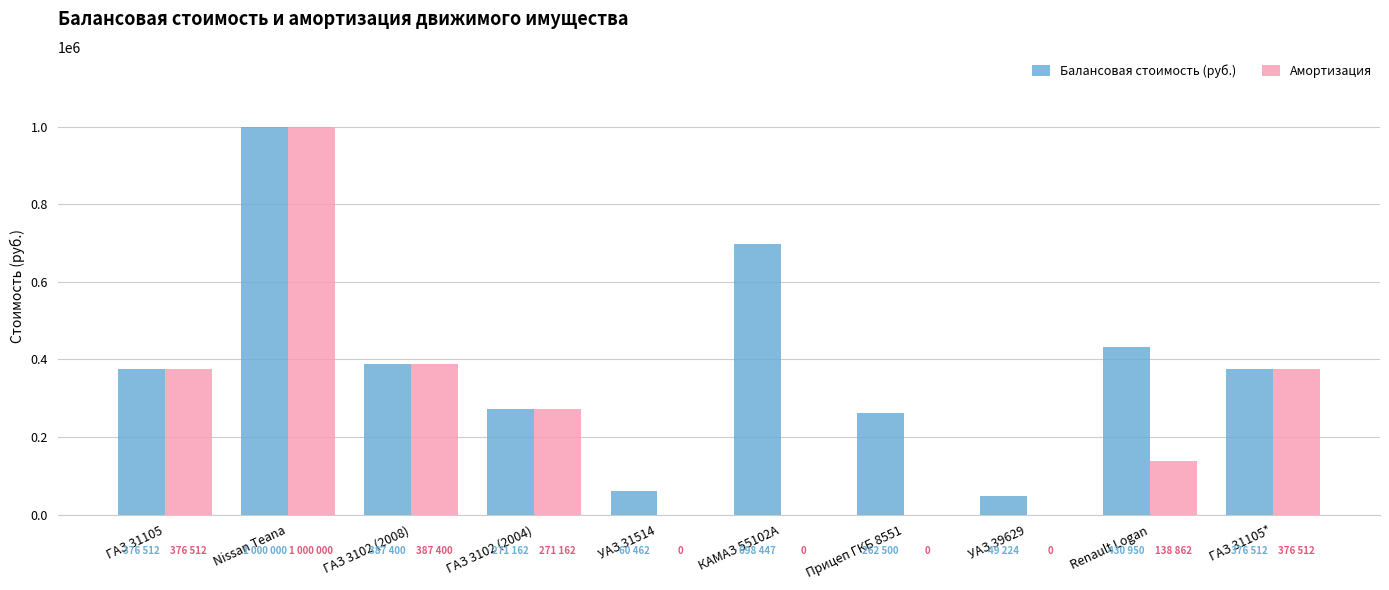

Is it true that Амортизация equals 1000000 at Nissan Teana?

True